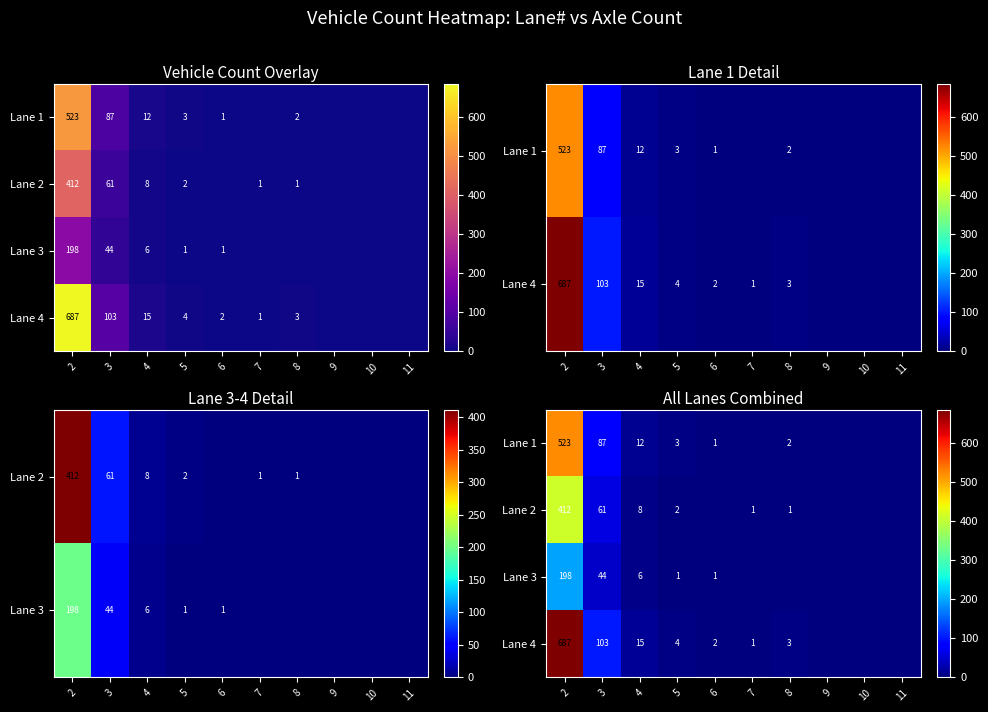

Which series changed the most between 2 and 4?

Lane 4